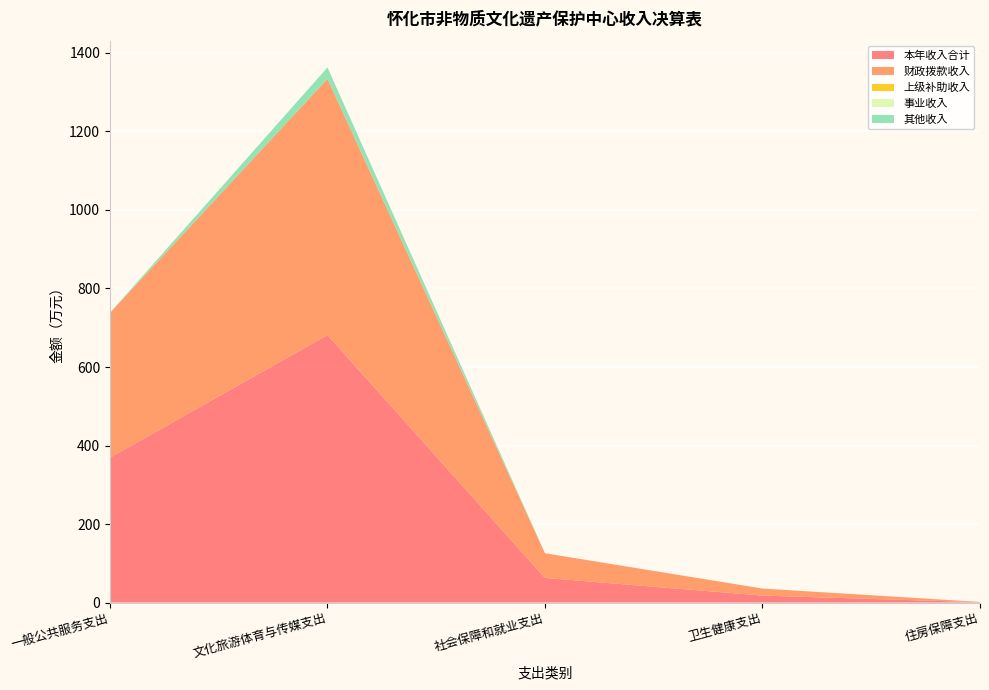

Reading left to right, what are all the values shown in this chart?

本年收入合计: 一般公共服务支出=369.0	文化旅游体育与传媒支出=681.5	社会保障和就业支出=62.8	卫生健康支出=17.9	住房保障支出=0.8
财政拨款收入: 一般公共服务支出=369.0	文化旅游体育与传媒支出=652.6	社会保障和就业支出=62.8	卫生健康支出=17.9	住房保障支出=0.8
上级补助收入: 一般公共服务支出=0.0	文化旅游体育与传媒支出=0.0	社会保障和就业支出=0.0	卫生健康支出=0.0	住房保障支出=0.0
事业收入: 一般公共服务支出=0.0	文化旅游体育与传媒支出=0.0	社会保障和就业支出=0.0	卫生健康支出=0.0	住房保障支出=0.0
其他收入: 一般公共服务支出=0.0	文化旅游体育与传媒支出=28.9	社会保障和就业支出=0.0	卫生健康支出=0.0	住房保障支出=0.0